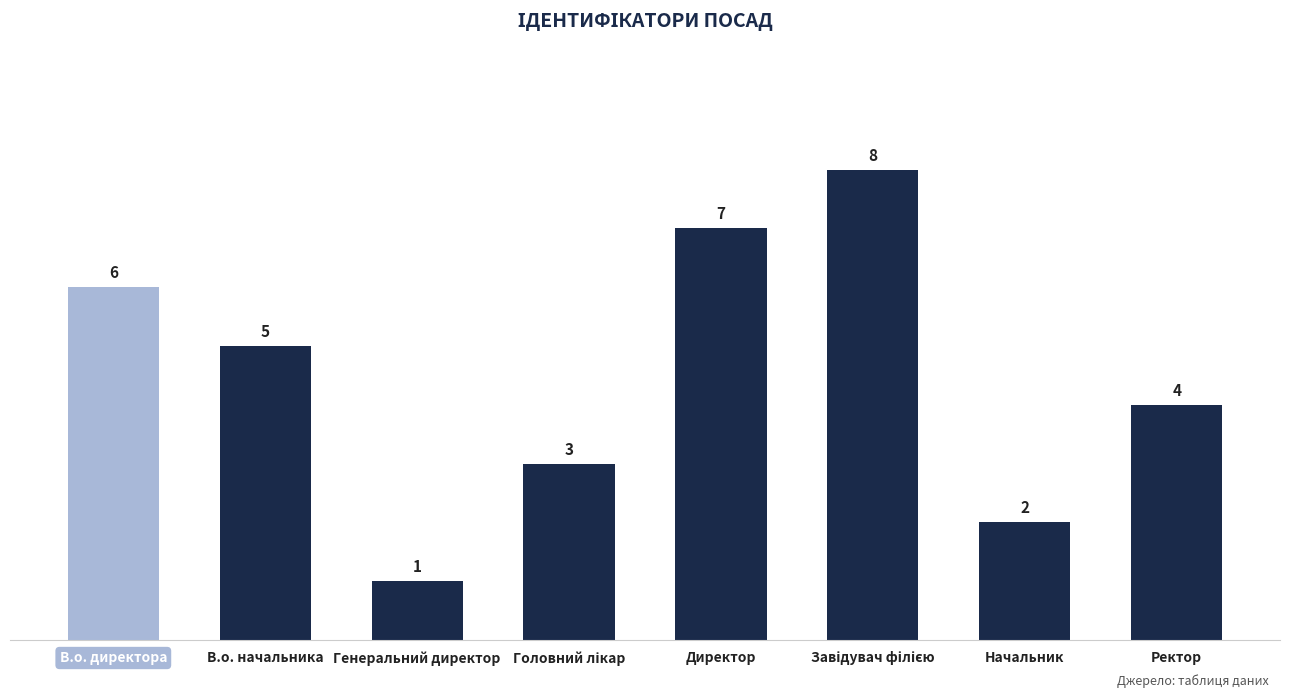

Reading right to left, transcribe all the data shown in this chart.

4	2	8	7	3	1	5	6